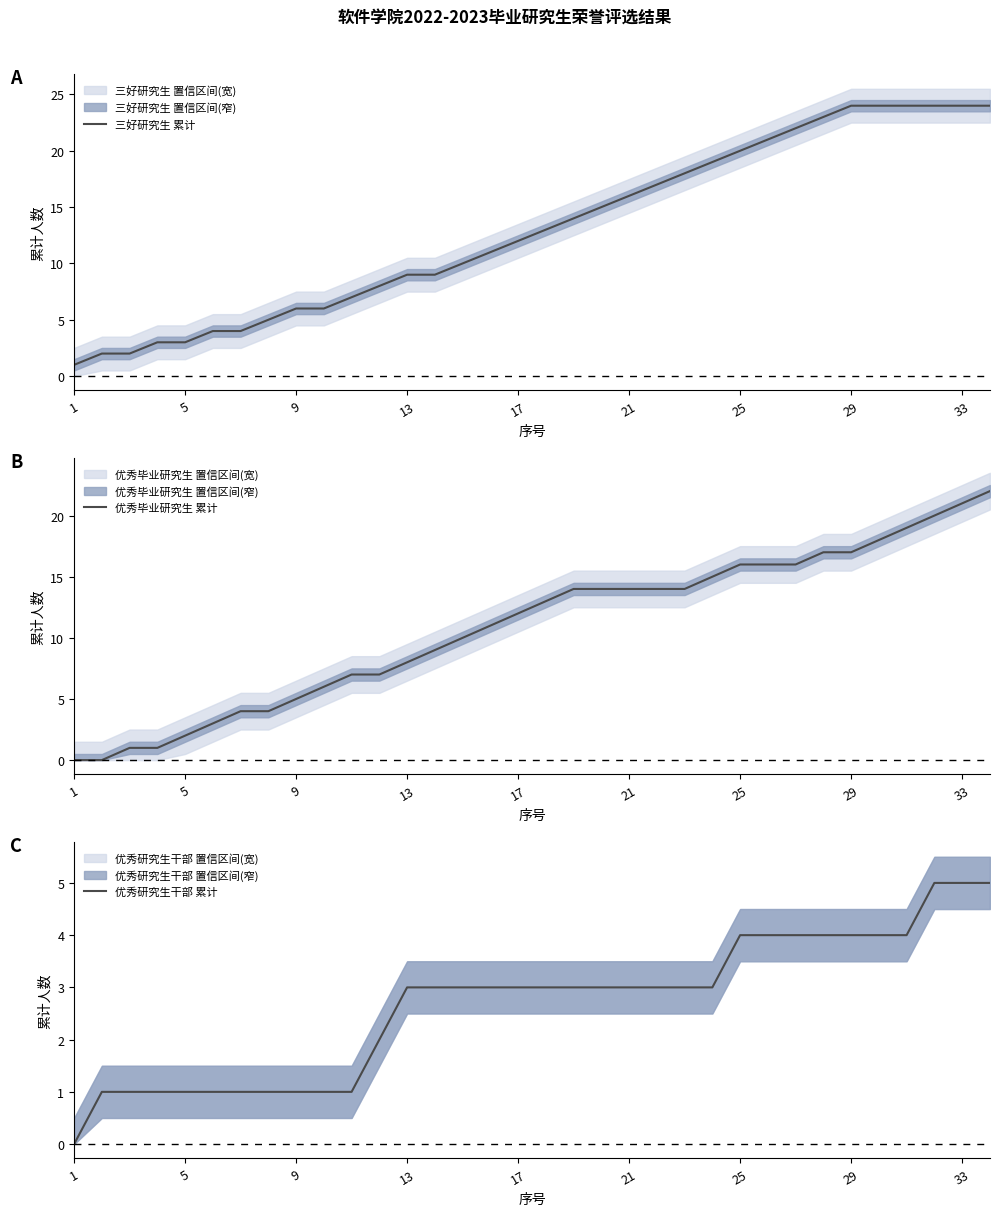

How many data points in 三好研究生 累计 are less than 13?

17